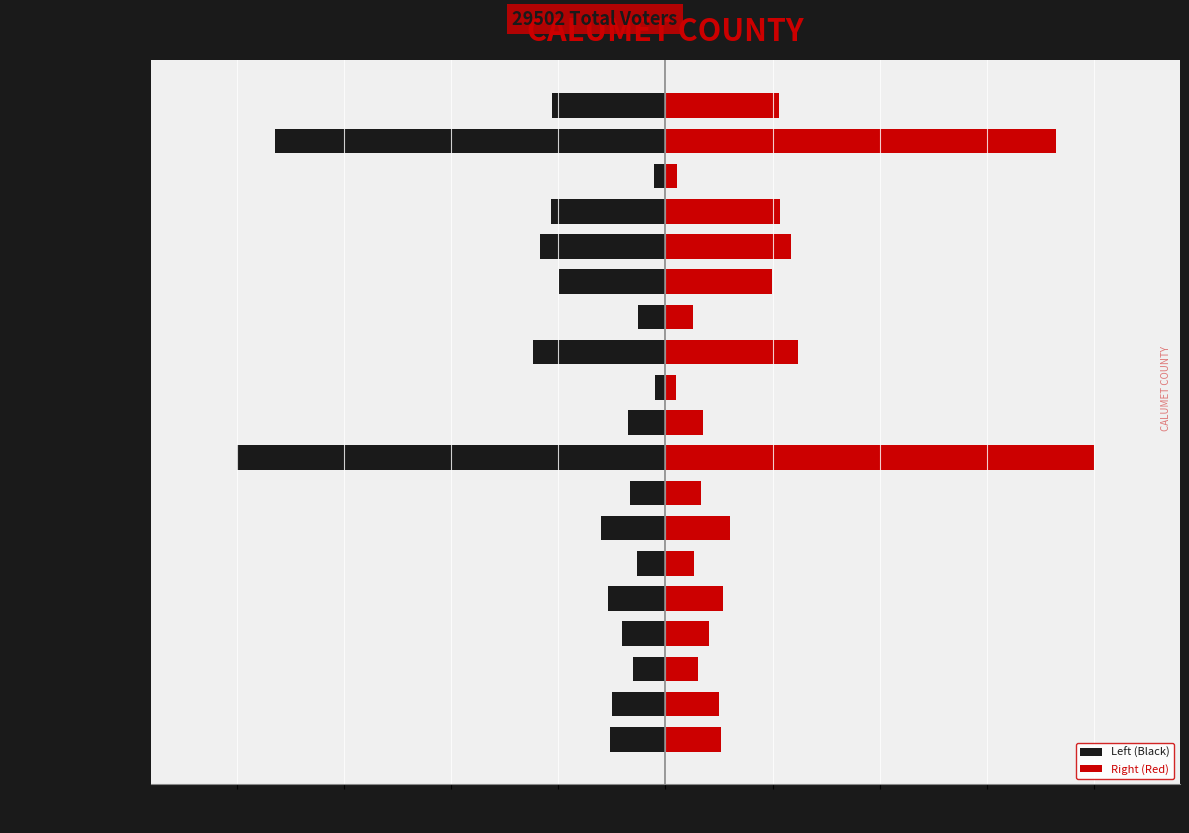

Is it true that Right (Red) equals 902.5 at CITY OF NEW HOLSTEIN?

True